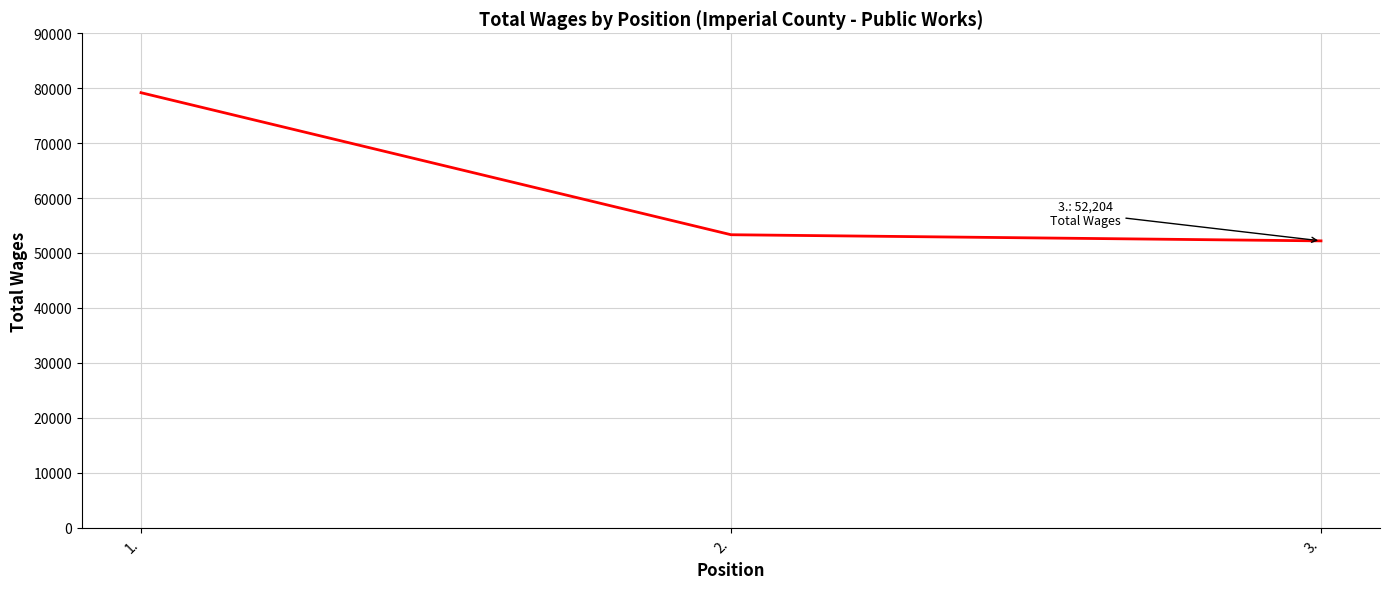

Which label corresponds to the smallest value in the chart?

3.